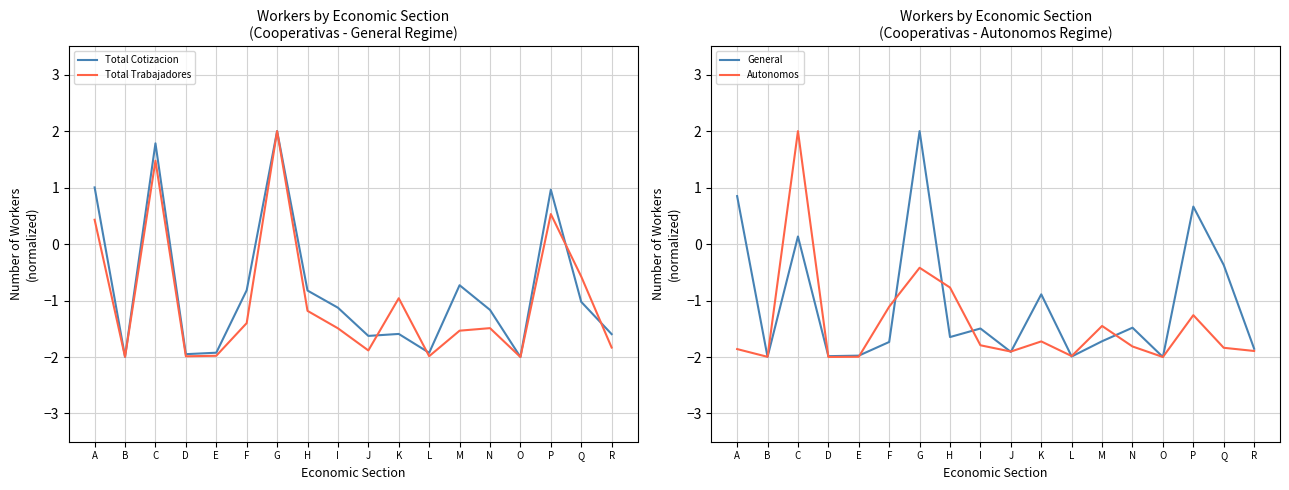

The General series shows -2.0 at L. True or false?

True